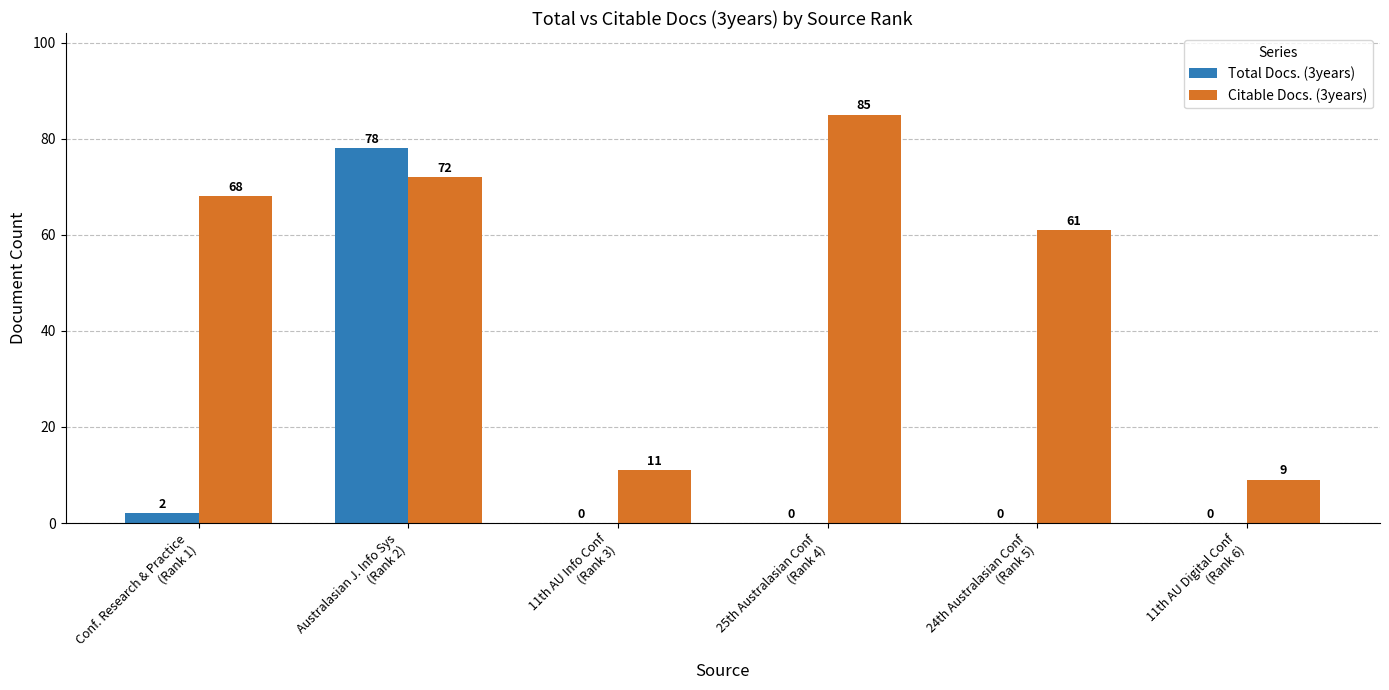

Which series has the largest total across all categories?

Citable Docs. (3years)